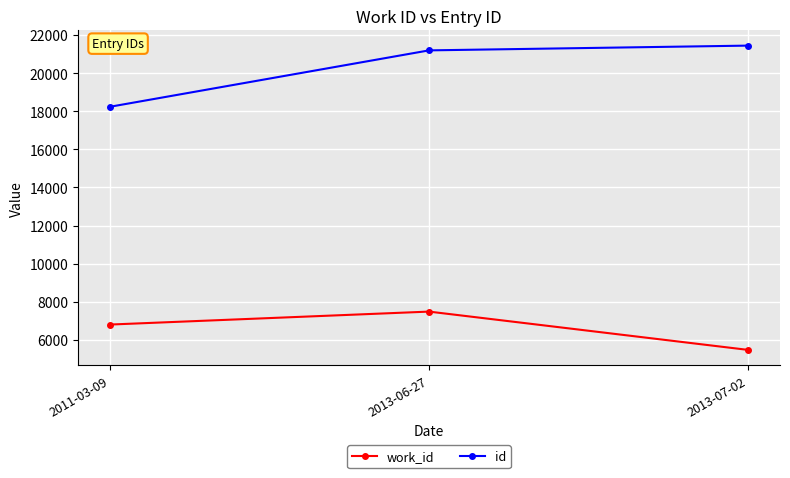

Does the chart have visible grid lines?

Yes